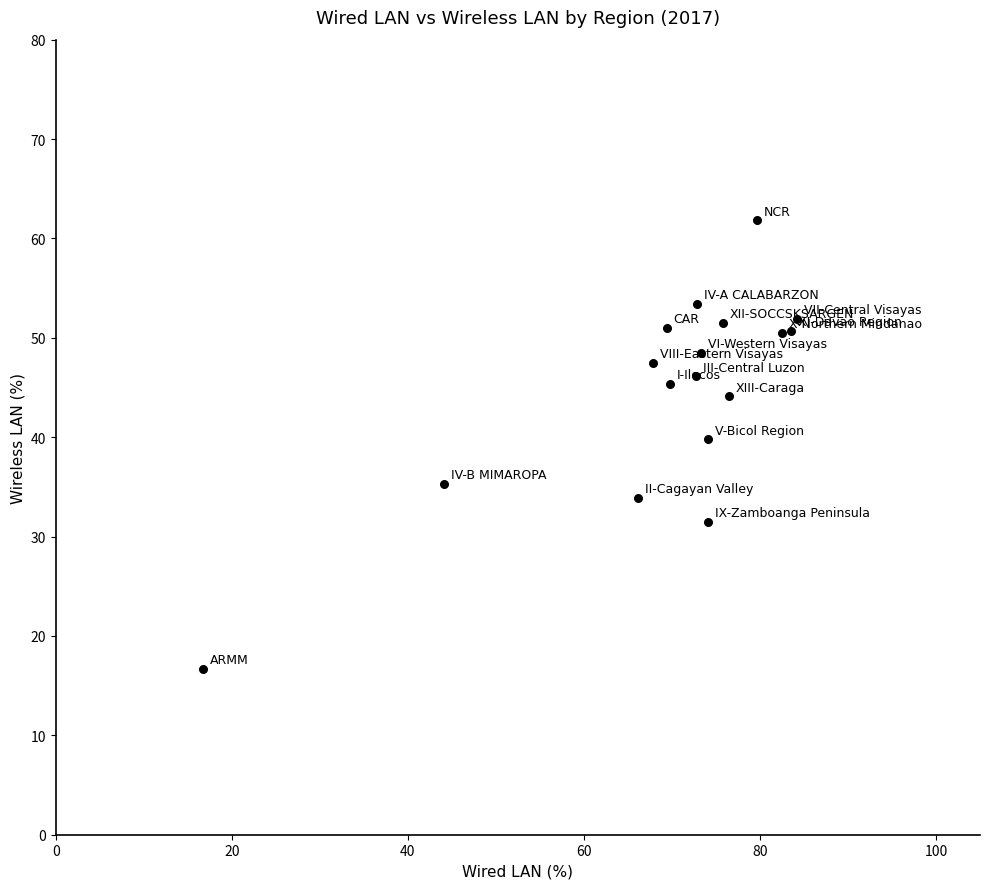

What Y value in the scatter plot is closest to 39?

39.8